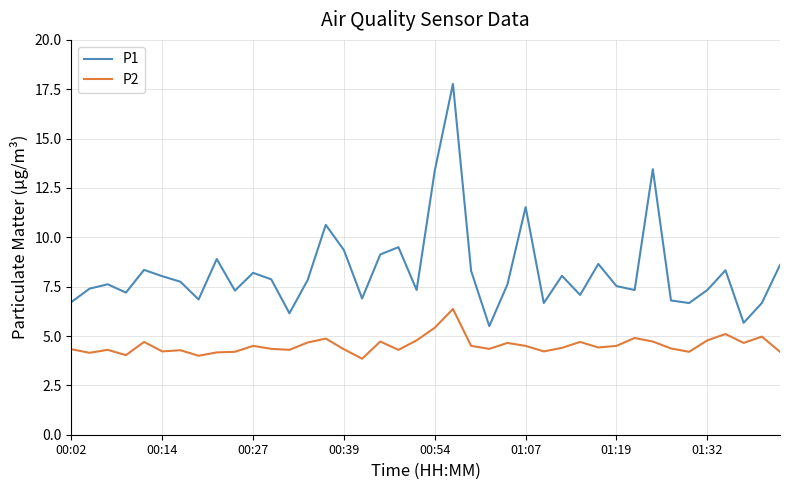

What is the smallest value displayed?

3.9